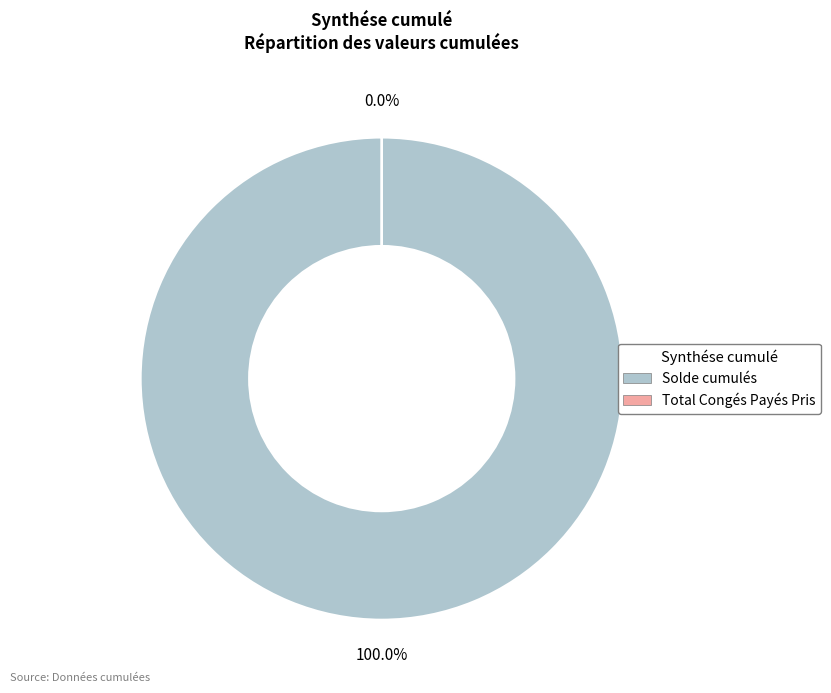

Is there a majority slice in this chart?

Yes